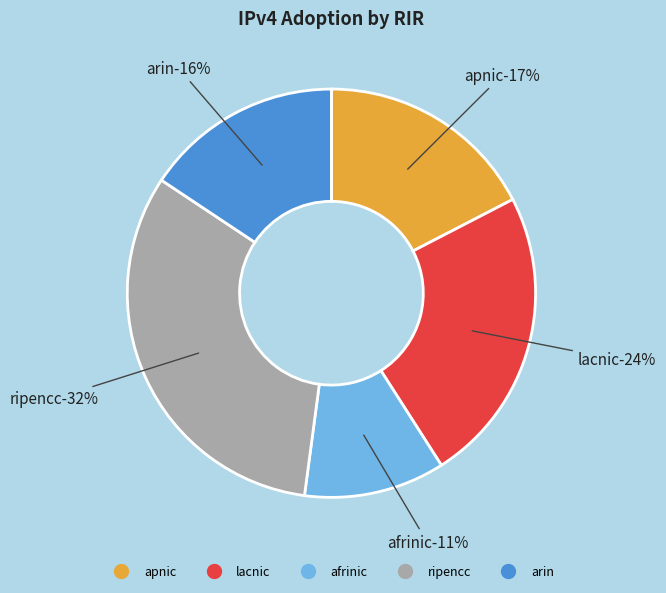

Which category has the biggest portion of the pie?

ripencc